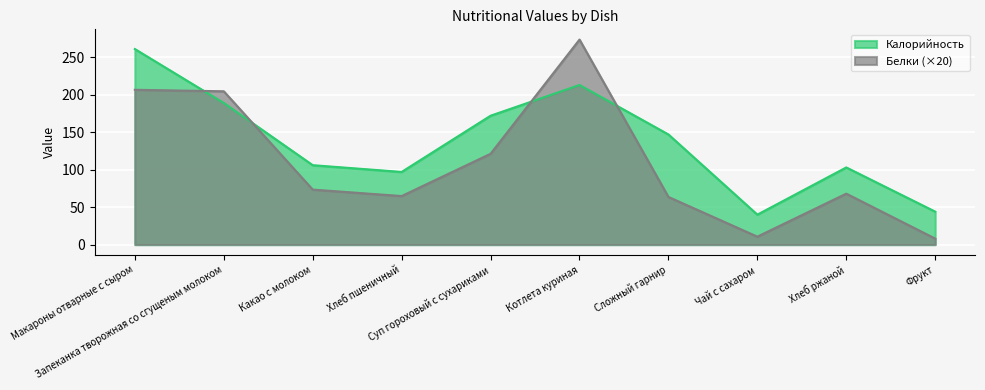

True or false: Калорийность has a value of 44.0 at Фрукт.

True